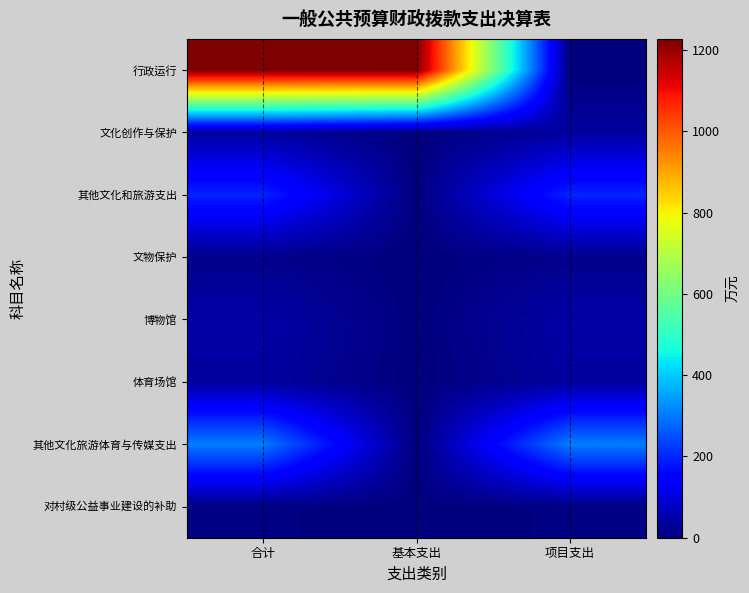

Reading left to right, what are all the values shown in this chart?

行政运行: 合计=1227.4	基本支出=1227.4	项目支出=0.0
文化创作与保护: 合计=33.9	基本支出=0.0	项目支出=33.9
其他文化和旅游支出: 合计=197.1	基本支出=0.0	项目支出=197.1
文物保护: 合计=15.2	基本支出=0.0	项目支出=15.2
博物馆: 合计=43.4	基本支出=0.0	项目支出=43.4
体育场馆: 合计=35.3	基本支出=0.0	项目支出=35.3
其他文化旅游体育与传媒支出: 合计=304.0	基本支出=0.0	项目支出=304.0
对村级公益事业建设的补助: 合计=6.3	基本支出=0.0	项目支出=6.3